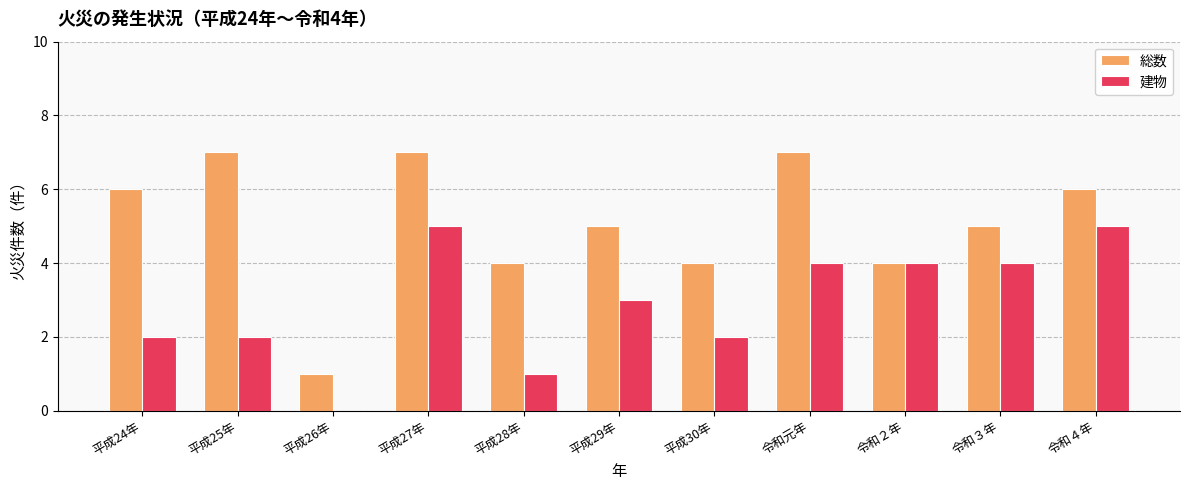

Which series has the largest range (max minus min)?

総数